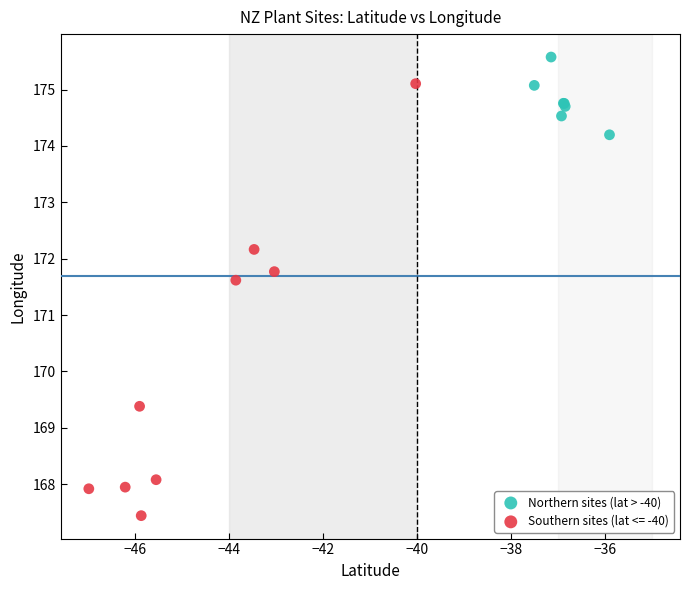

Which series contains the lowest Y value?

Southern sites (lat <= -40)